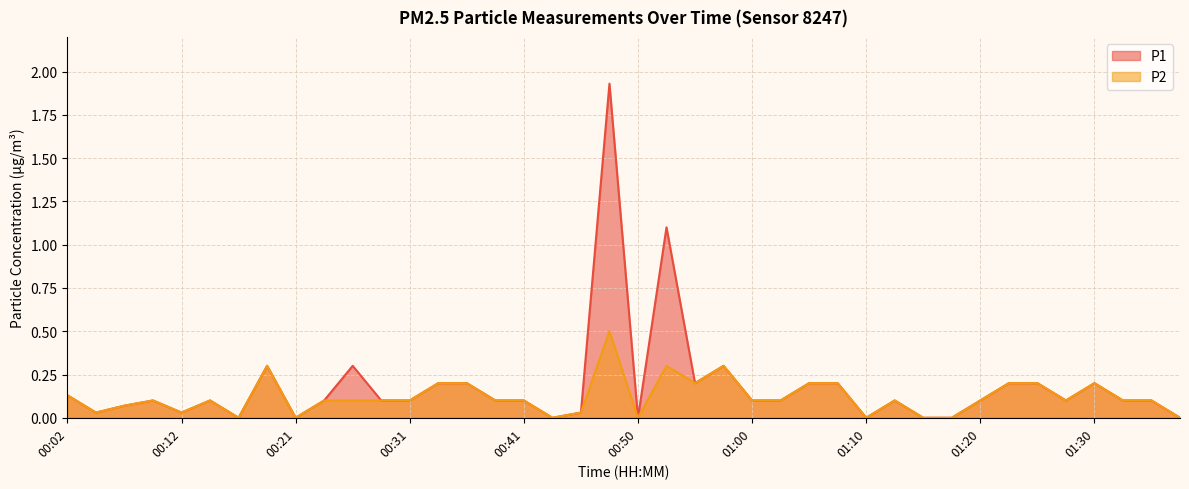

Reading left to right, transcribe all the data shown in this chart.

P1: 0.1	0.0	0.1	0.1	0.0	0.1	0.0	0.3	0.0	0.1	0.3	0.1	0.1	0.2	0.2	0.1	0.1	0.0	0.0	1.9	0.0	1.1	0.2	0.3	0.1	0.1	0.2	0.2	0.0	0.1	0.0	0.0	0.1	0.2	0.2	0.1	0.2	0.1	0.1	0.0
P2: 0.1	0.0	0.1	0.1	0.0	0.1	0.0	0.3	0.0	0.1	0.1	0.1	0.1	0.2	0.2	0.1	0.1	0.0	0.0	0.5	0.0	0.3	0.2	0.3	0.1	0.1	0.2	0.2	0.0	0.1	0.0	0.0	0.1	0.2	0.2	0.1	0.2	0.1	0.1	0.0